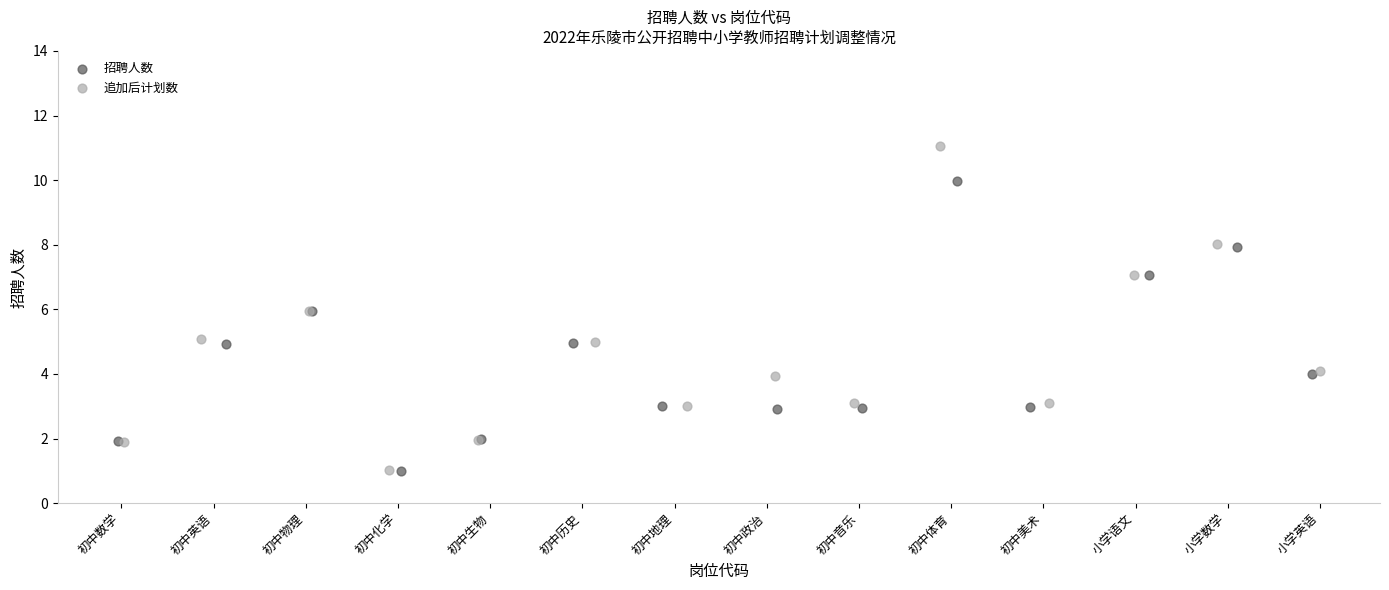

Which series has the widest spread of Y values?

追加后计划数